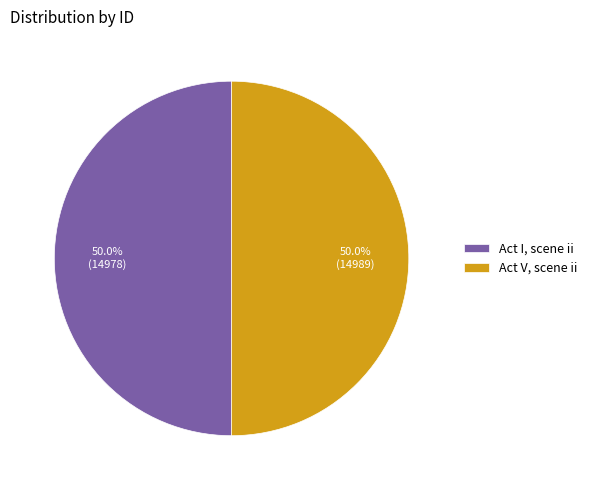

To the nearest percent, what is the combined percentage of Act I, scene ii and Act V, scene ii?

100%